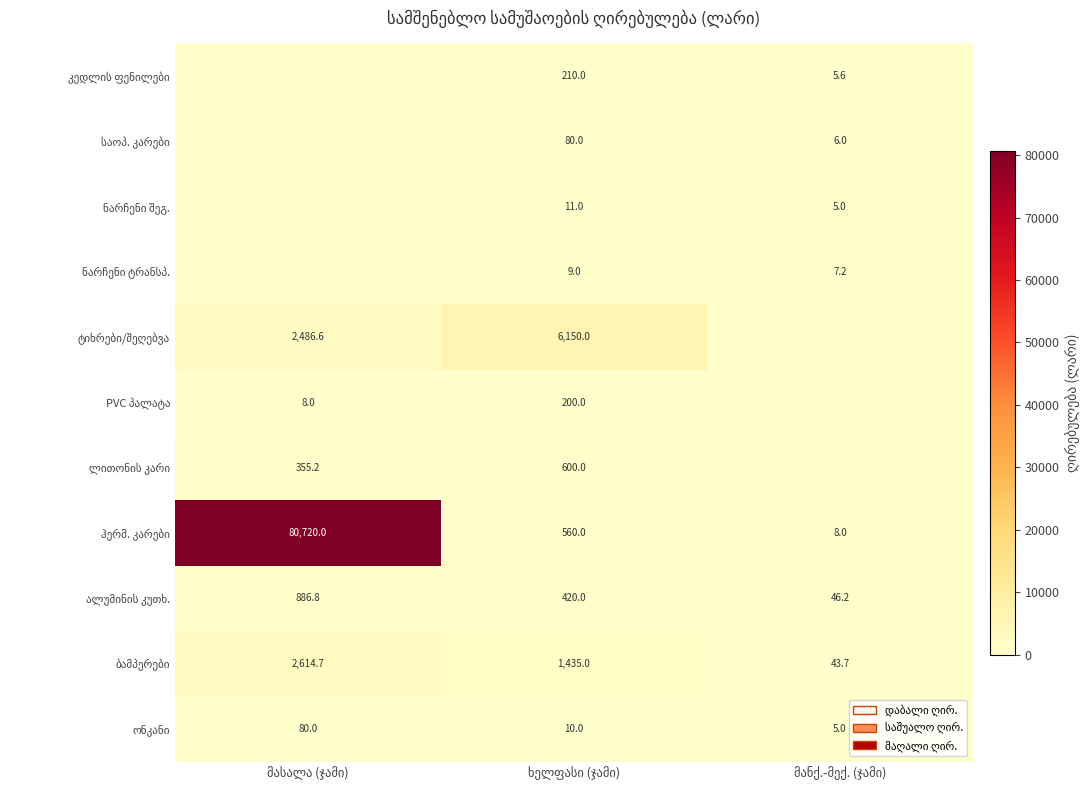

What is the approximate value of ნარჩენი შეგ. at ხელფასი (ჯამი)?

11.0